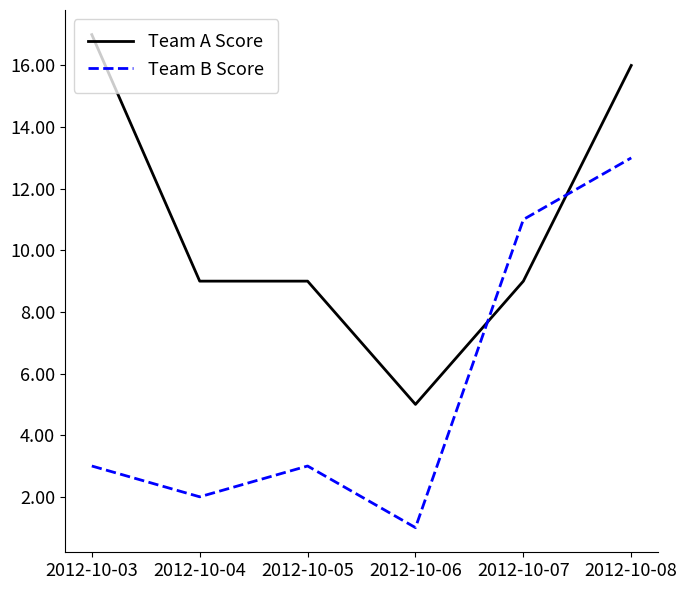

Which series has the largest total across all categories?

Team A Score